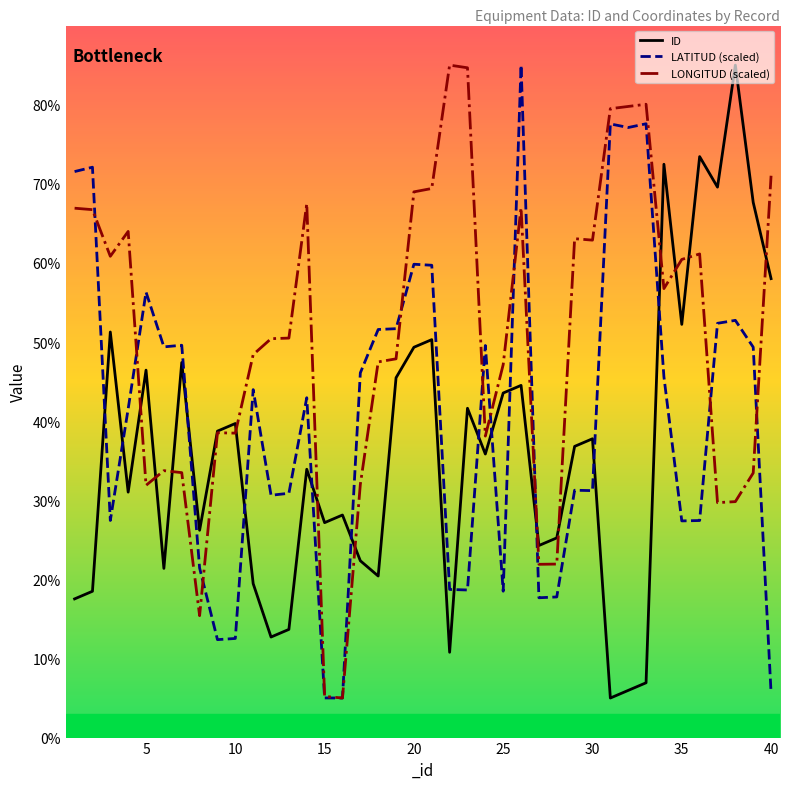

What is the minimum value shown in the chart?

5.0